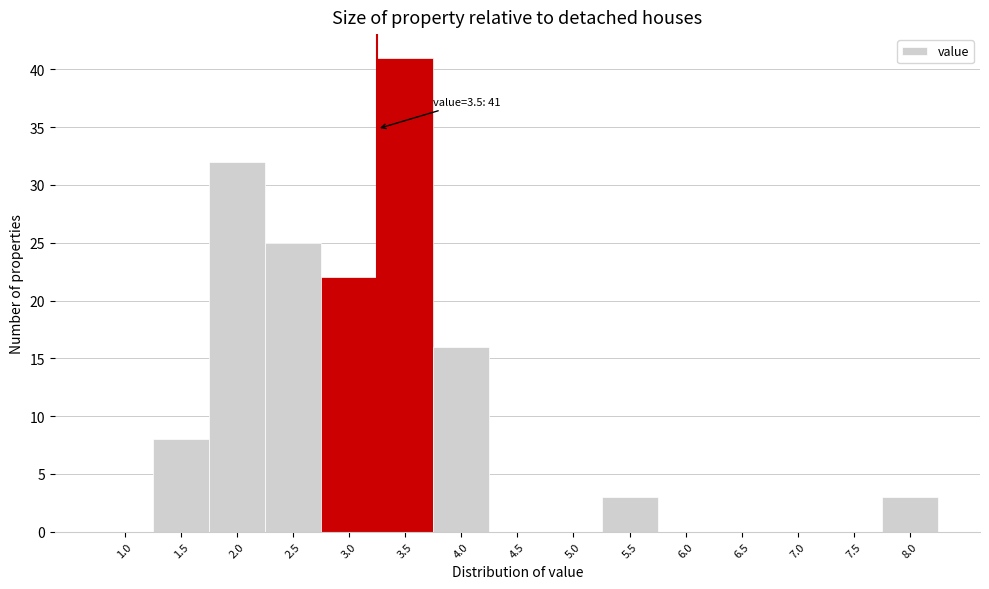

Reading left to right, list all the values displayed in this chart.

1.0=0	1.5=8	2.0=32	2.5=25	3.0=22	3.5=41	4.0=16	4.5=0	5.0=0	5.5=3	6.0=0	6.5=0	7.0=0	7.5=0	8.0=3